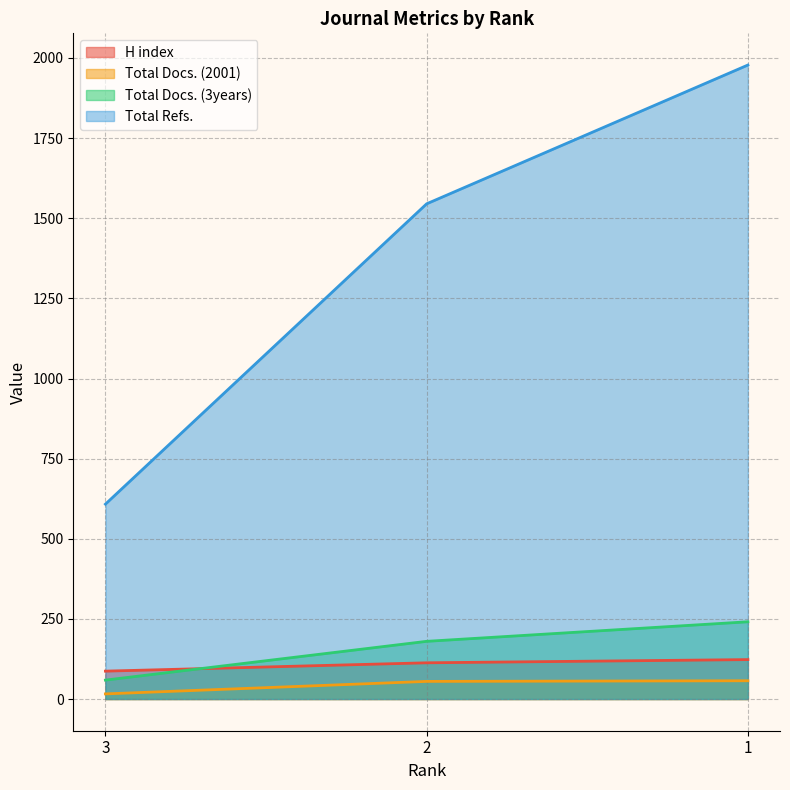

What is the value of the Total Docs. (2001) point at the 1st from the left?

16